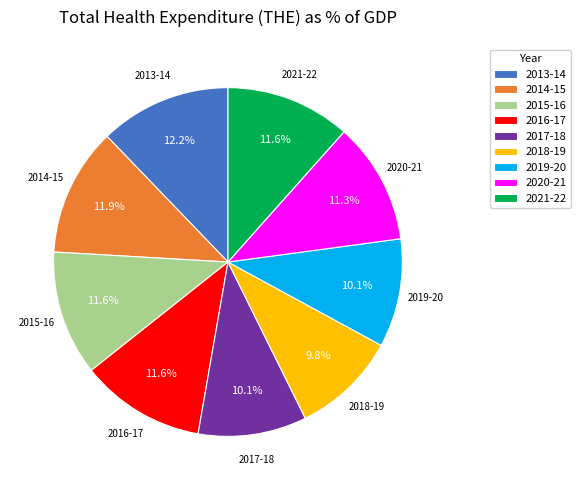

Is 2018-19 the majority of the pie?

No